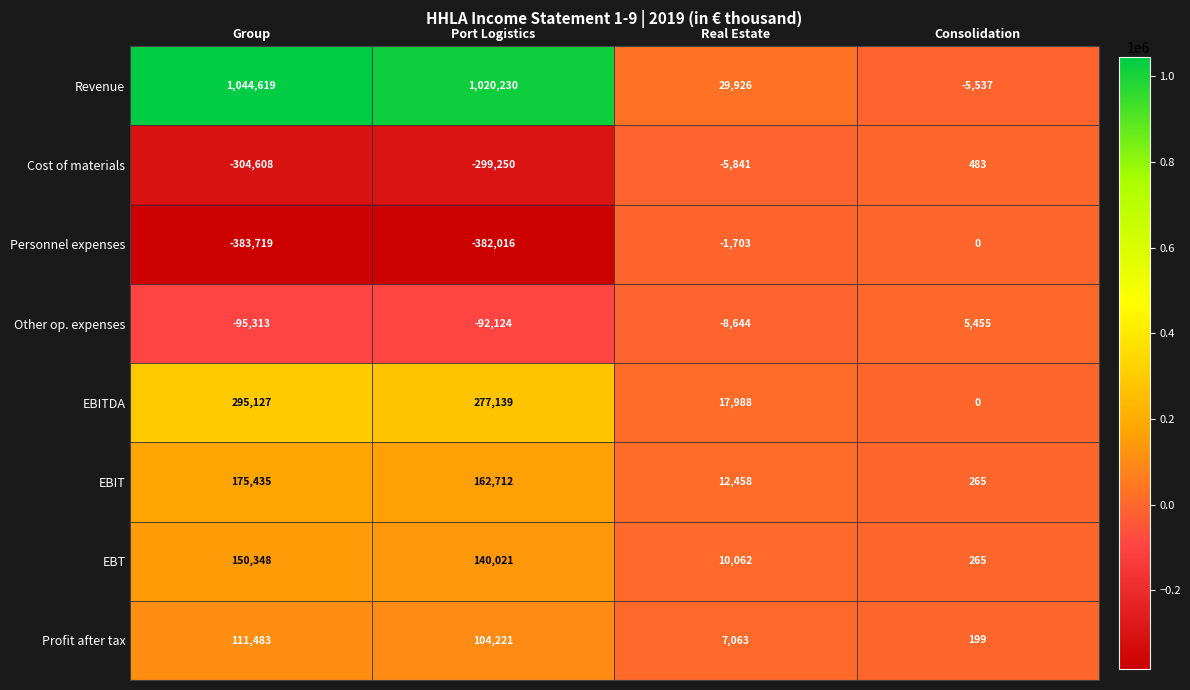

What is the highest value of the EBITDA series?

295127